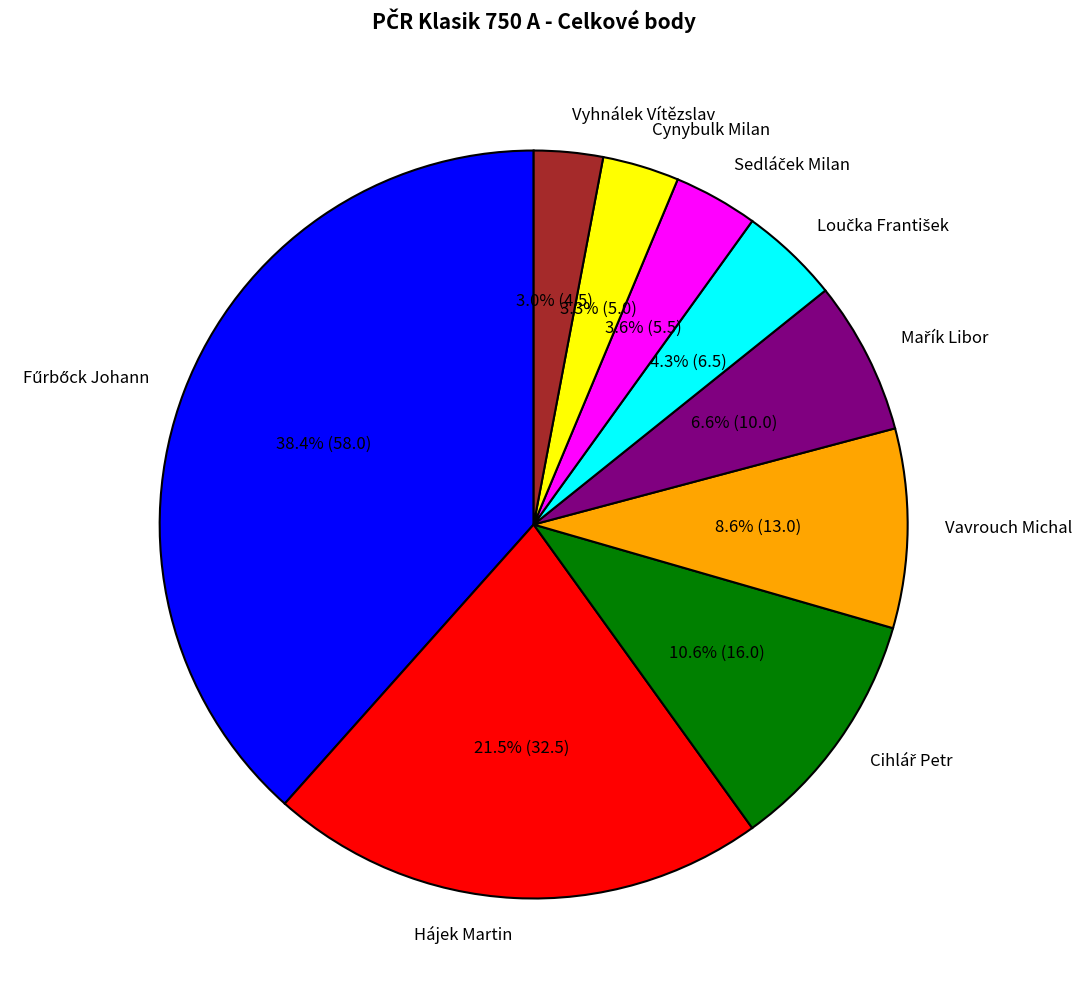

What is the total percentage of Cynybulk Milan and Vyhnálek Vítězslav?

6.3%